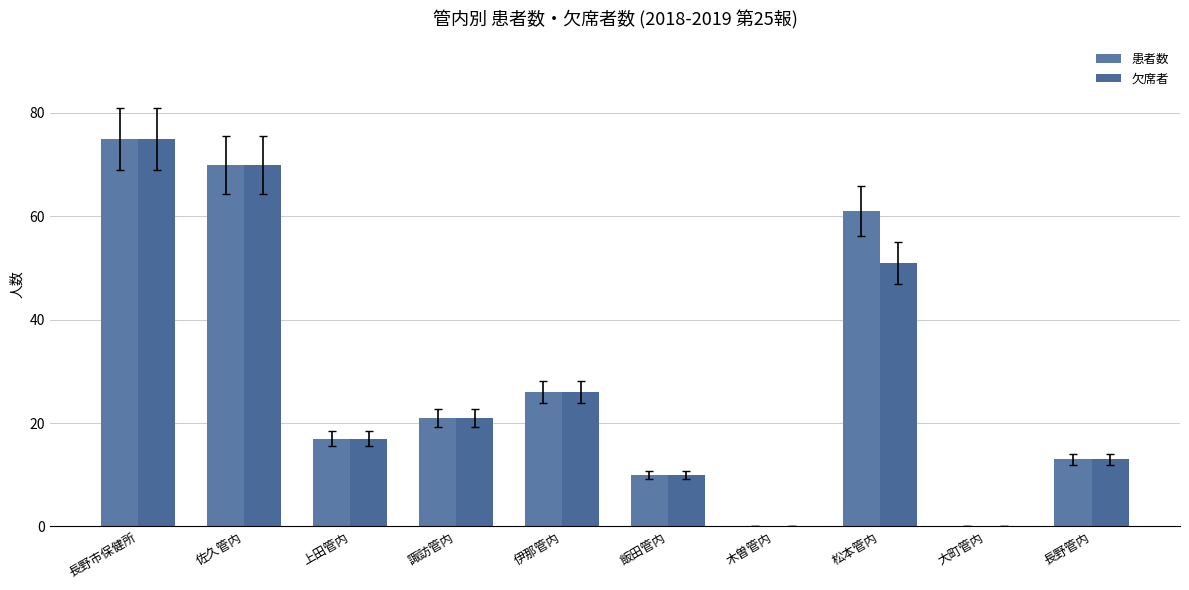

What position from the left is 諏訪管内?

4